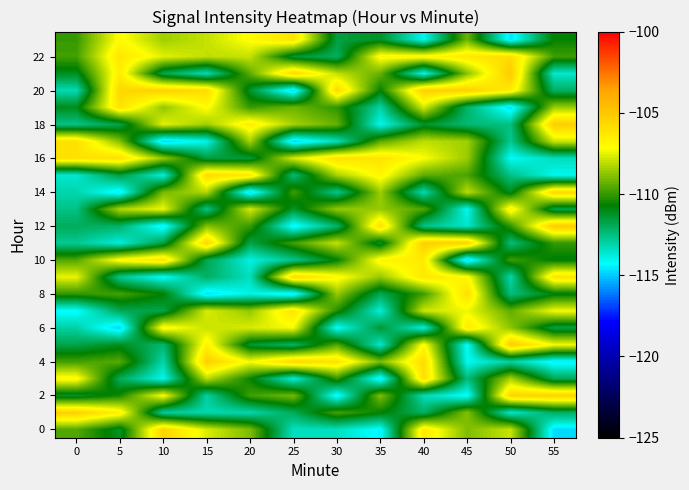

How many series are shown in this chart?

24